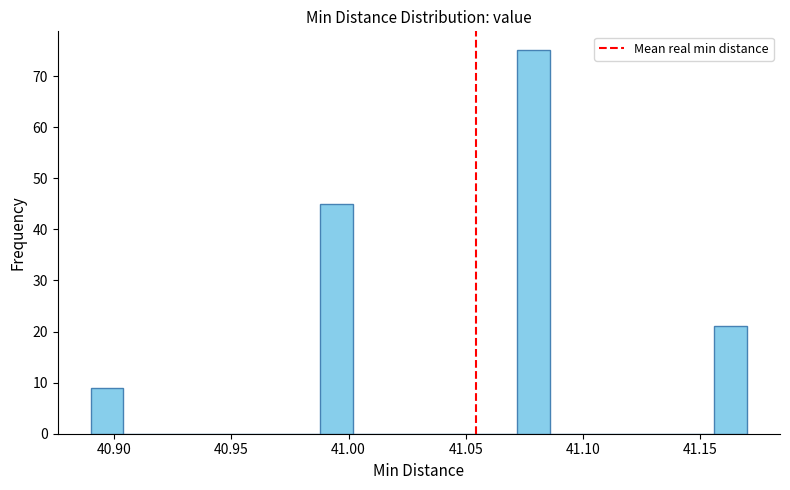

Read against the x-axis, roughly where is the centre of the tallest bar?

41.080